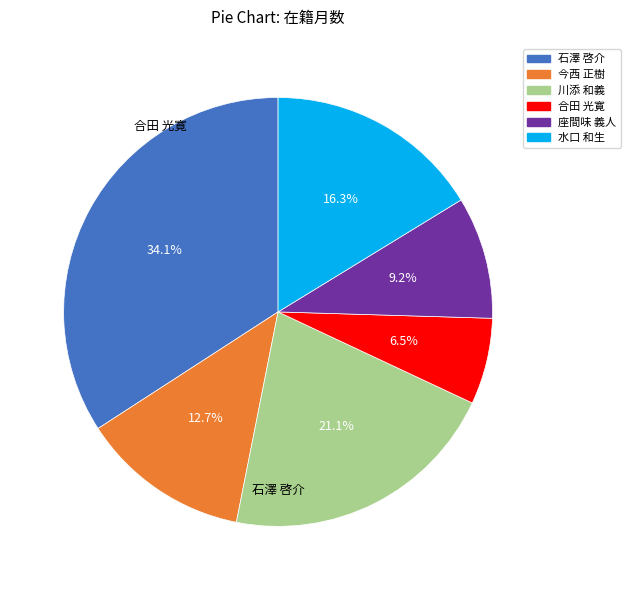

To the nearest percent, what is the difference between the 石澤 啓介 and 今西 正樹 slice percentages?

21%